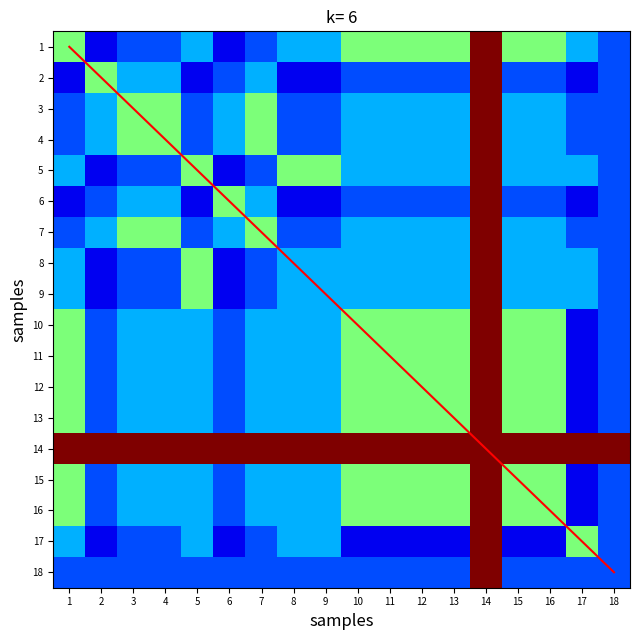

True or false: 18 has a value of 0.3 at 3.

False